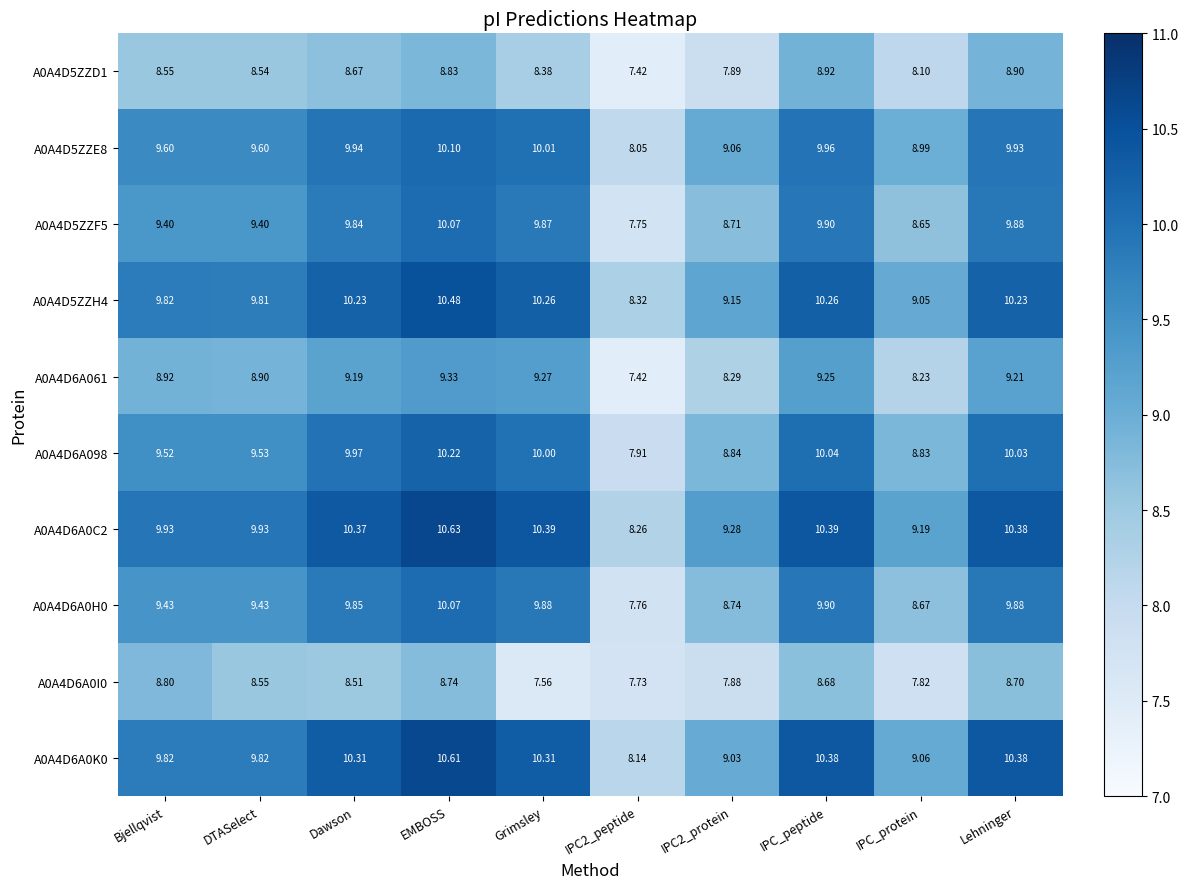

Where does the A0A4D6A0H0 series first go above 9?

Bjellqvist